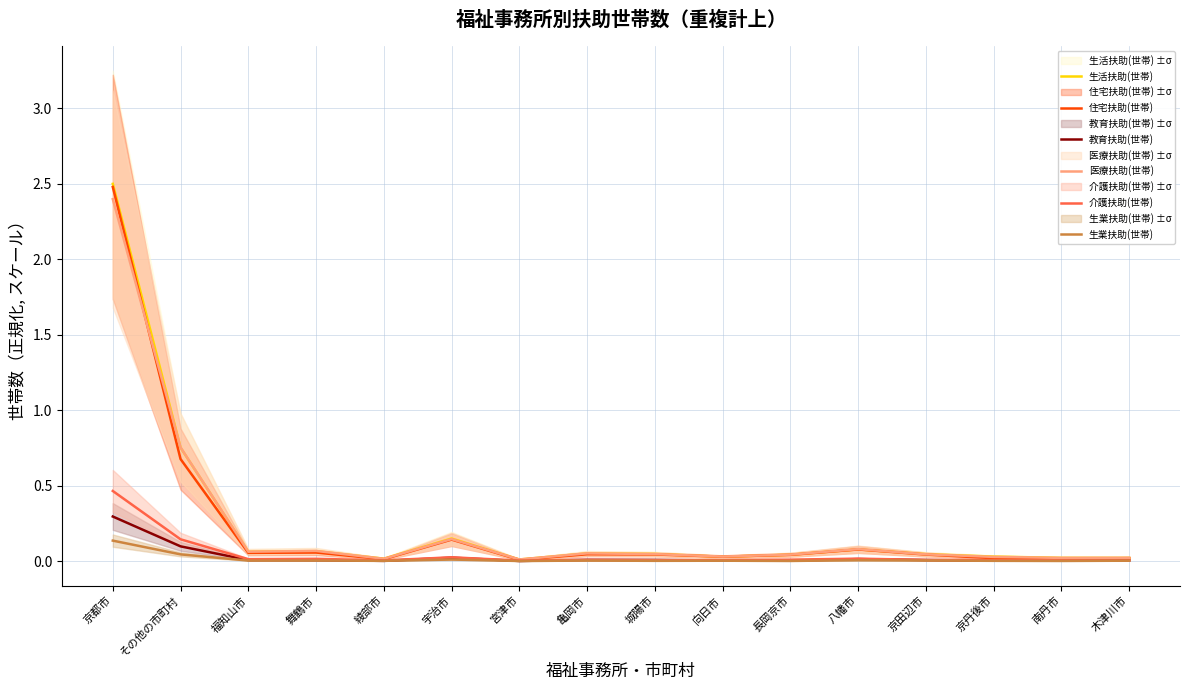

How many interior local valleys does the 生業扶助(世帯) series have?

6